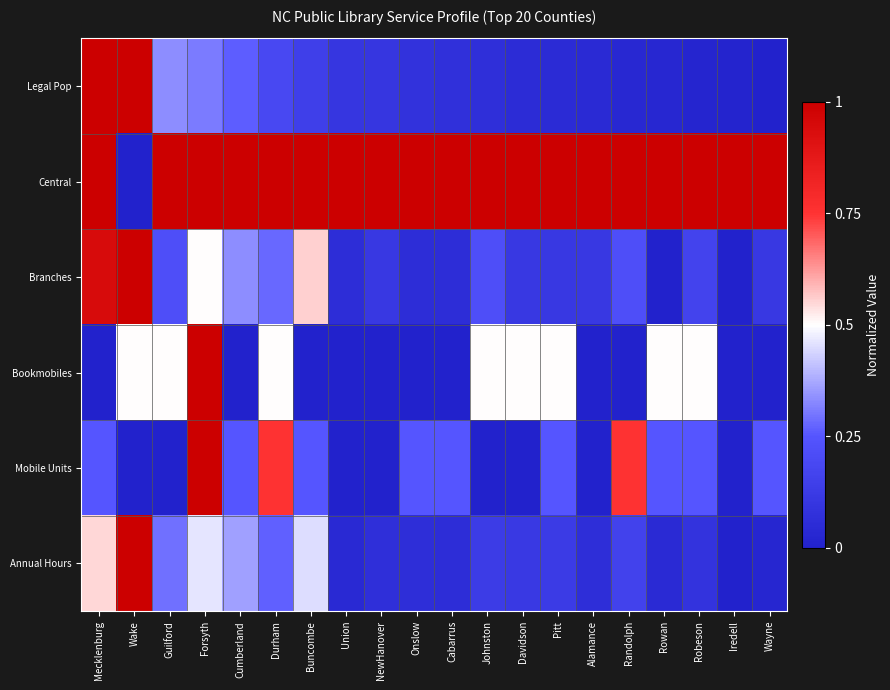

At how many categories does at least one series exceed 0?

20